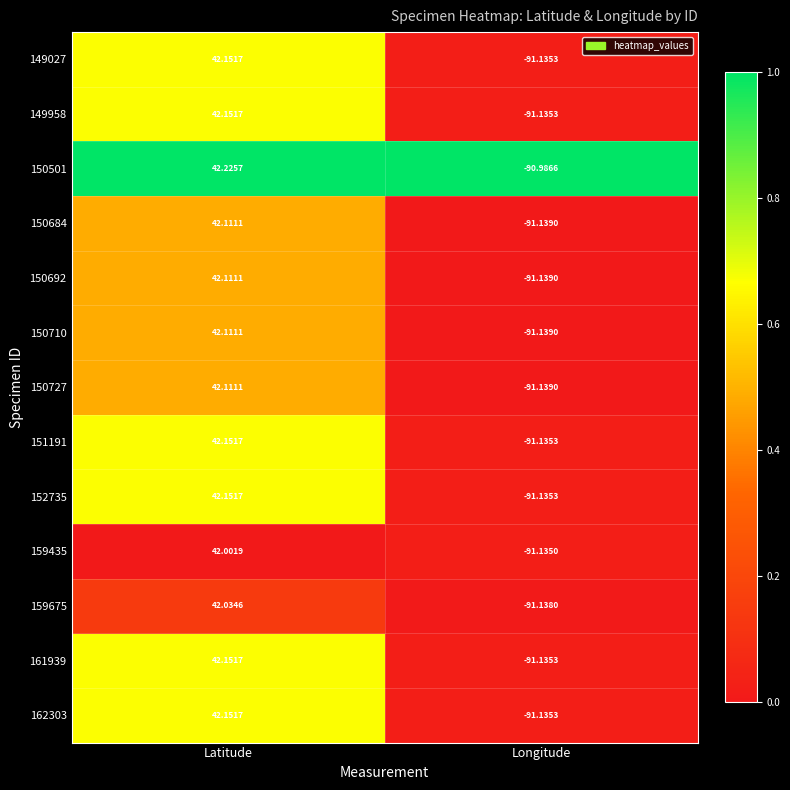

At which category is the sum across all series the highest?

Latitude